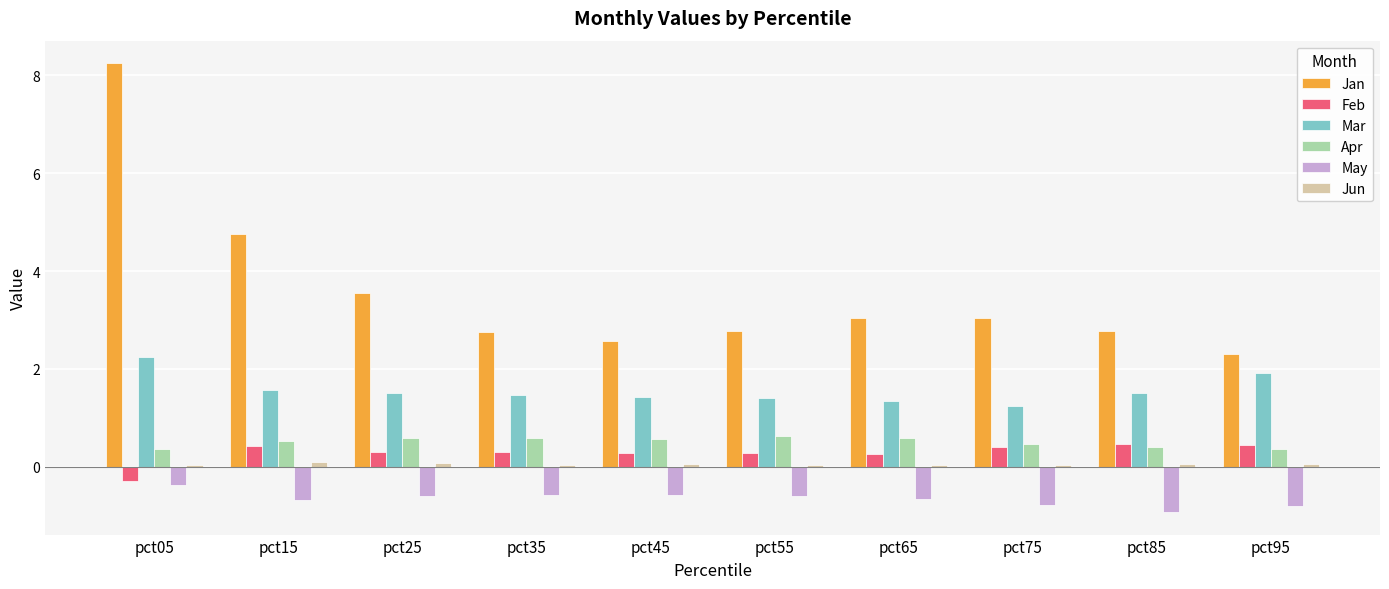

What is the sum of all Jan values?

35.8